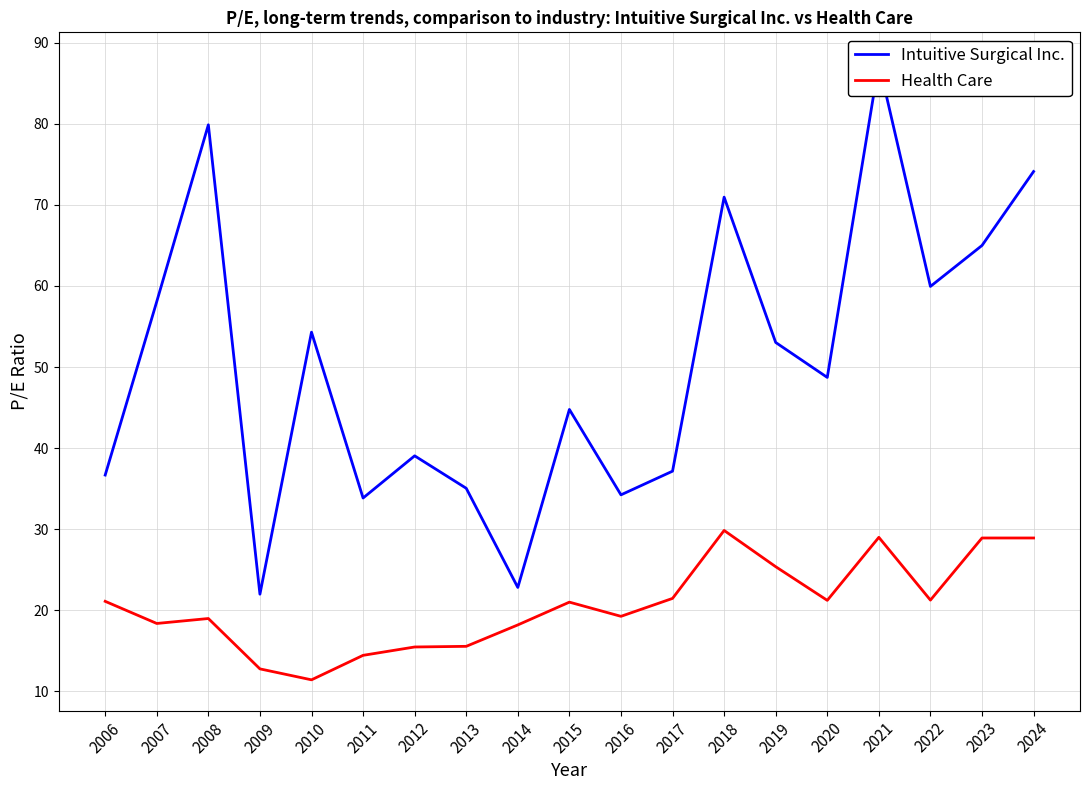

The Intuitive Surgical Inc. series shows 54.0 at 2008. True or false?

False